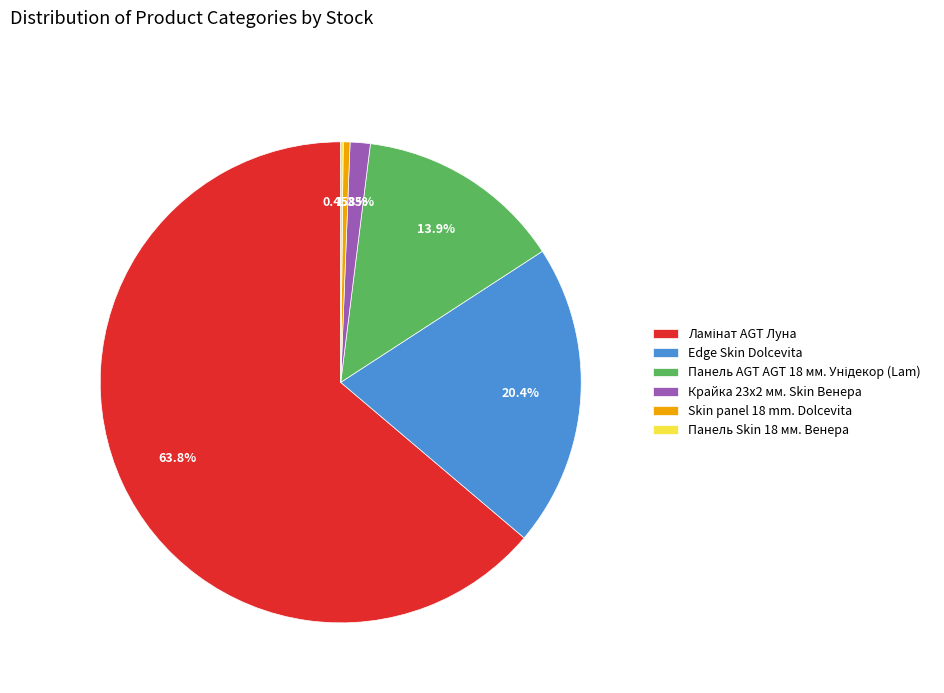

Is there any slice that represents more than half of the pie?

Yes